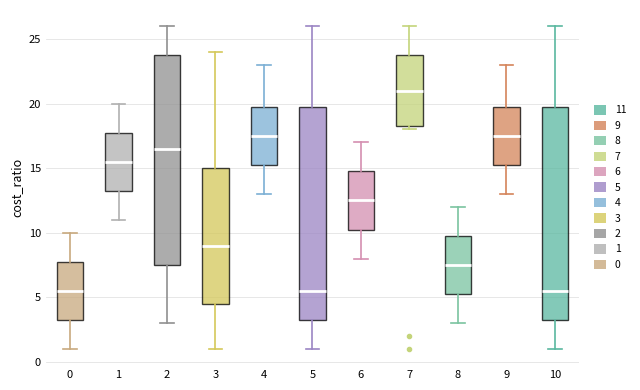

Reading left to right, read every box against the y-axis: the position of its median line, the range the box covers, and the ends of its whiskers. The values are not printed on the chart, so give them approximately, as read against the axis.

0: median 5.5, box 3.5 to 8.0, whiskers 1.0 to 10.0
1: median 15.5, box 13.5 to 18.0, whiskers 11.0 to 20.0
2: median 16.5, box 7.5 to 24.0, whiskers 3.0 to 26.0
3: median 9.0, box 4.5 to 15.0, whiskers 1.0 to 24.0
4: median 17.5, box 15.5 to 20.0, whiskers 13.0 to 23.0
5: median 5.5, box 3.5 to 20.0, whiskers 1.0 to 26.0
6: median 12.5, box 10.5 to 15.0, whiskers 8.0 to 17.0
7: median 21.0, box 18.5 to 24.0, whiskers 18.0 to 26.0
8: median 7.5, box 5.5 to 10.0, whiskers 3.0 to 12.0
9: median 17.5, box 15.5 to 20.0, whiskers 13.0 to 23.0
10: median 5.5, box 3.5 to 20.0, whiskers 1.0 to 26.0